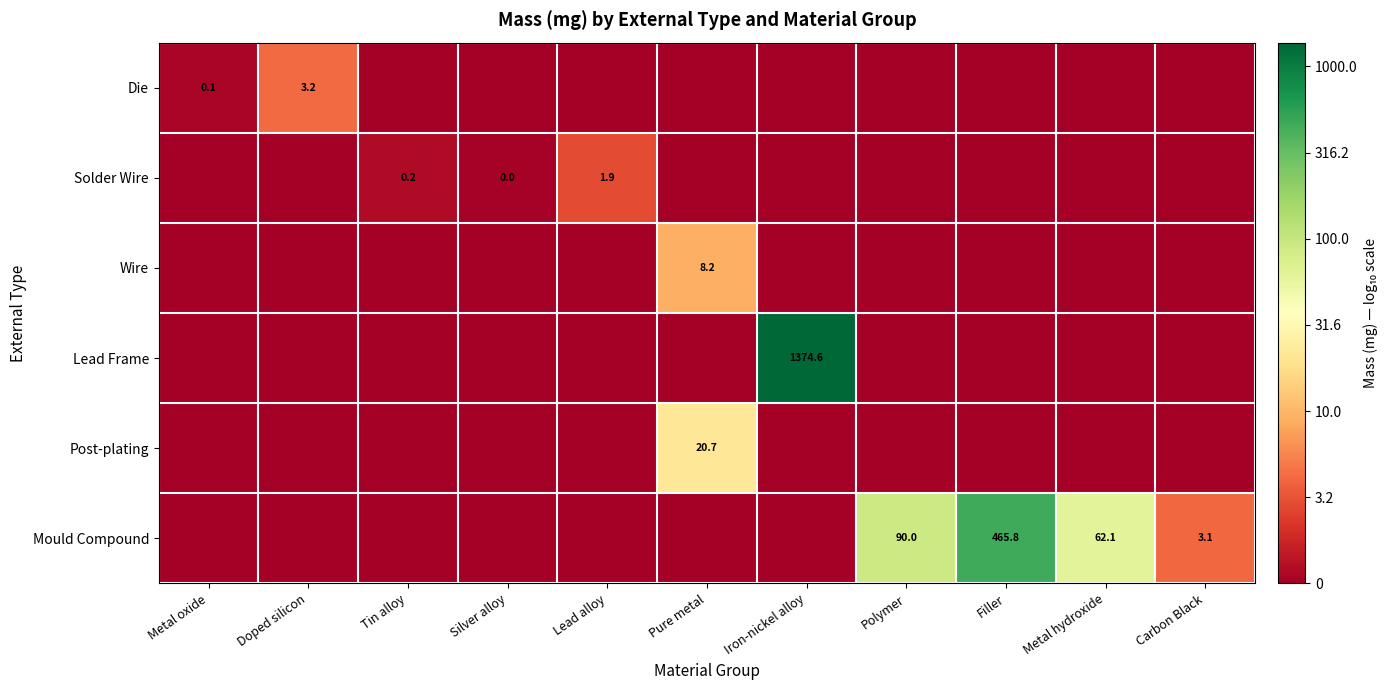

True or false: Mould Compound has a value of 3.1 at Carbon Black.

True